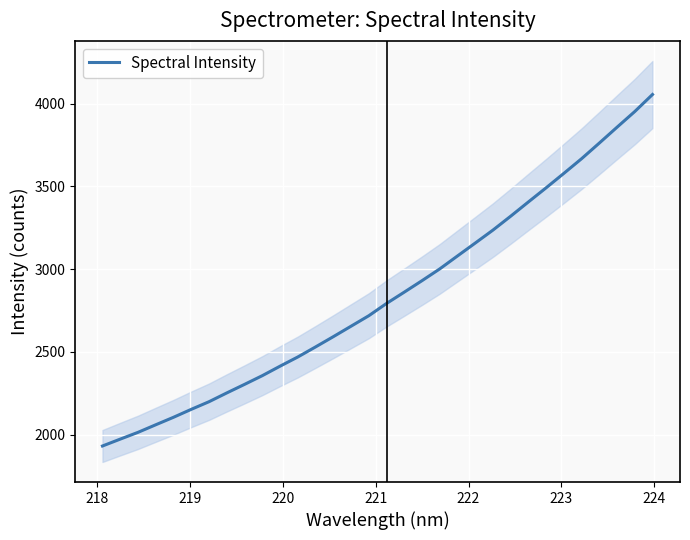

How many values are below 2793?

16